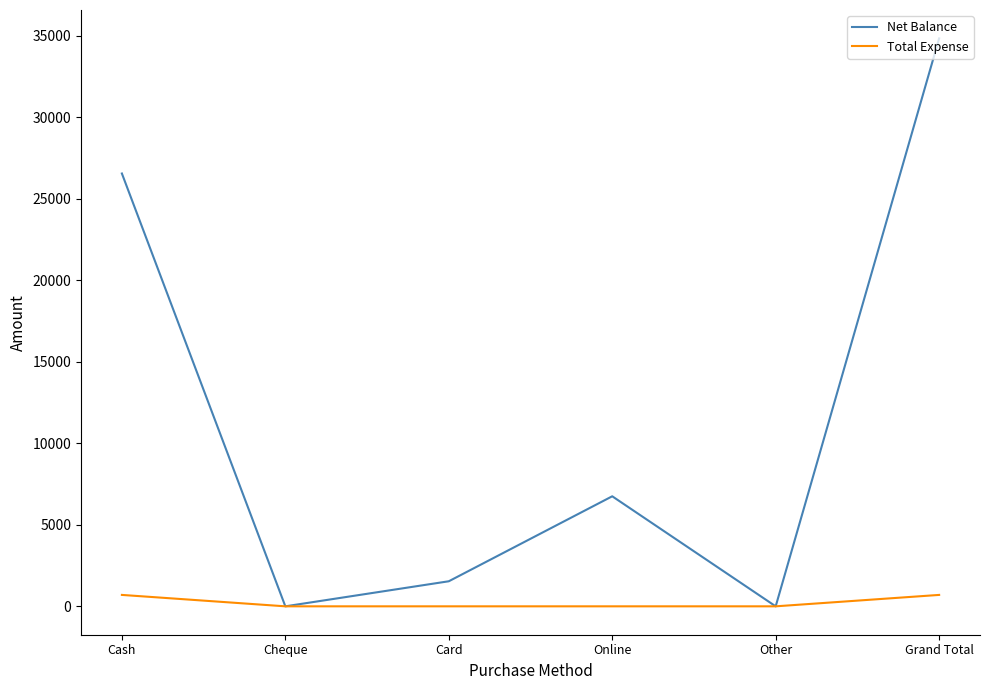

Does the chart have visible grid lines?

No